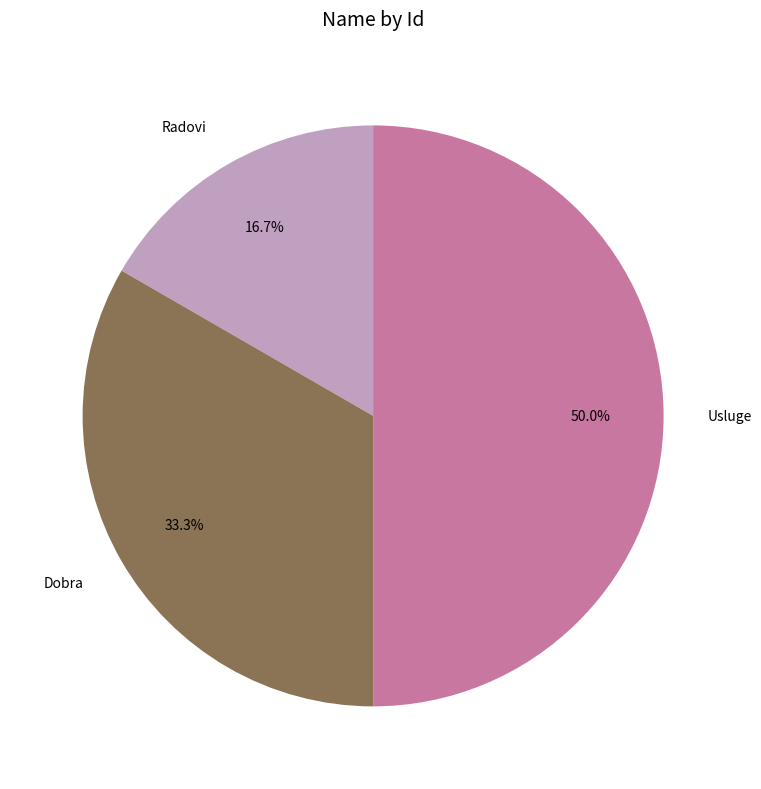

What is the largest slice in the pie chart?

Usluge